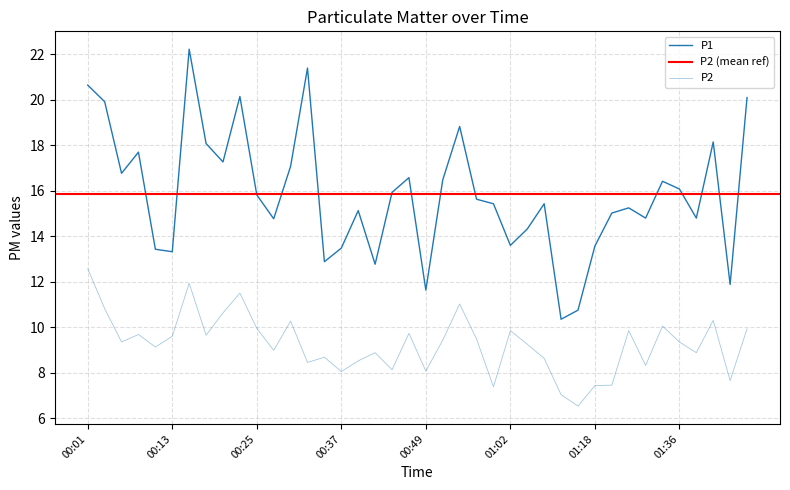

What is the difference between the P2 values at 01:45 and 00:01?

2.6